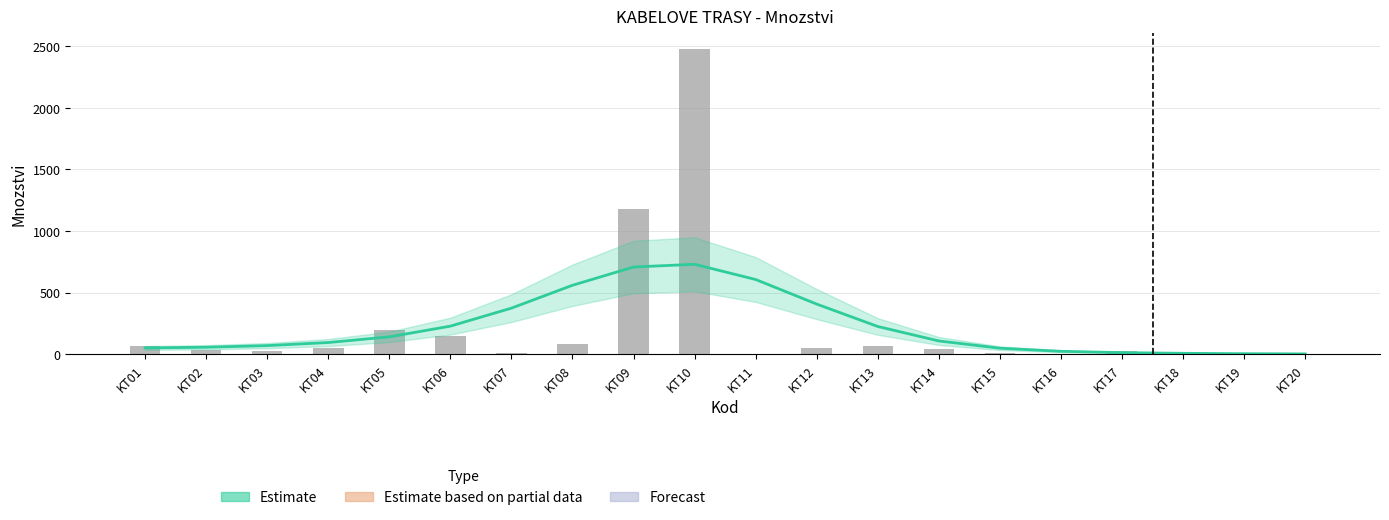

The value of Mnozstvi at KT05 is 75.7. True or false?

False